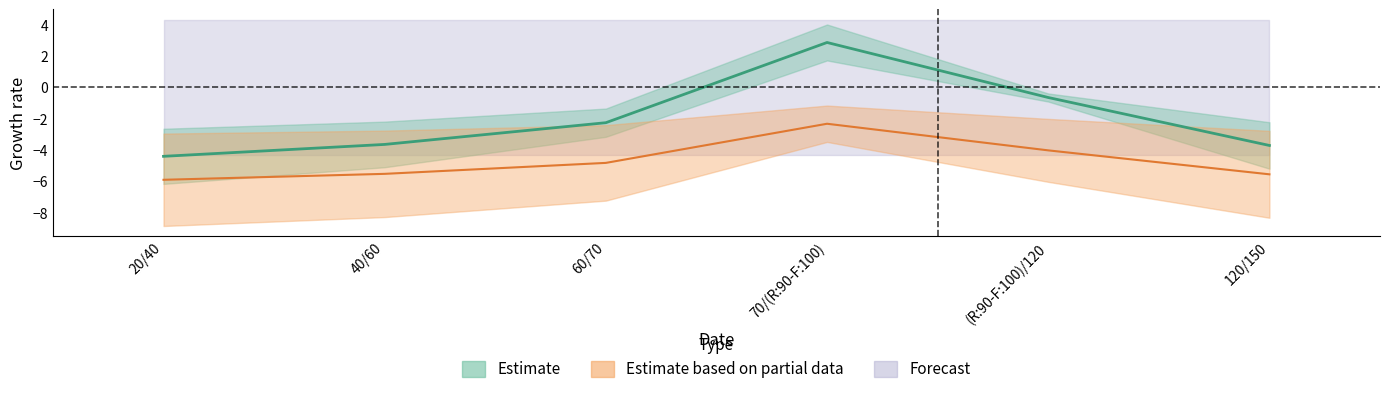

What is the difference between the maximum and minimum values in the Estimate based on partial data series?

3.6